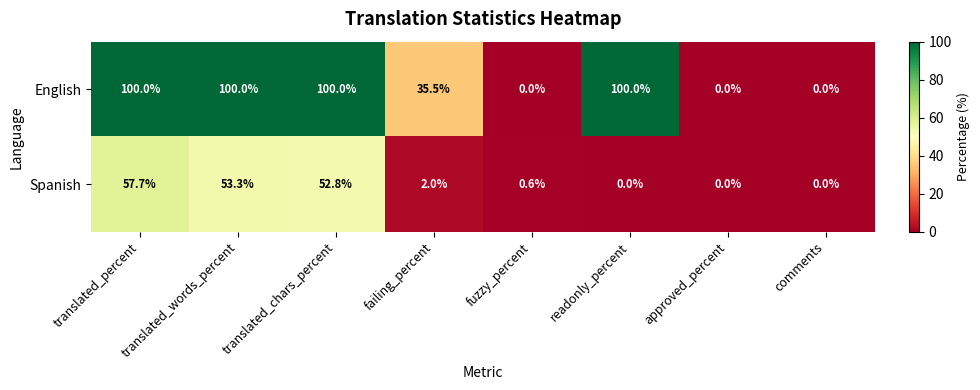

Which series changed the most between failing_percent and fuzzy_percent?

English